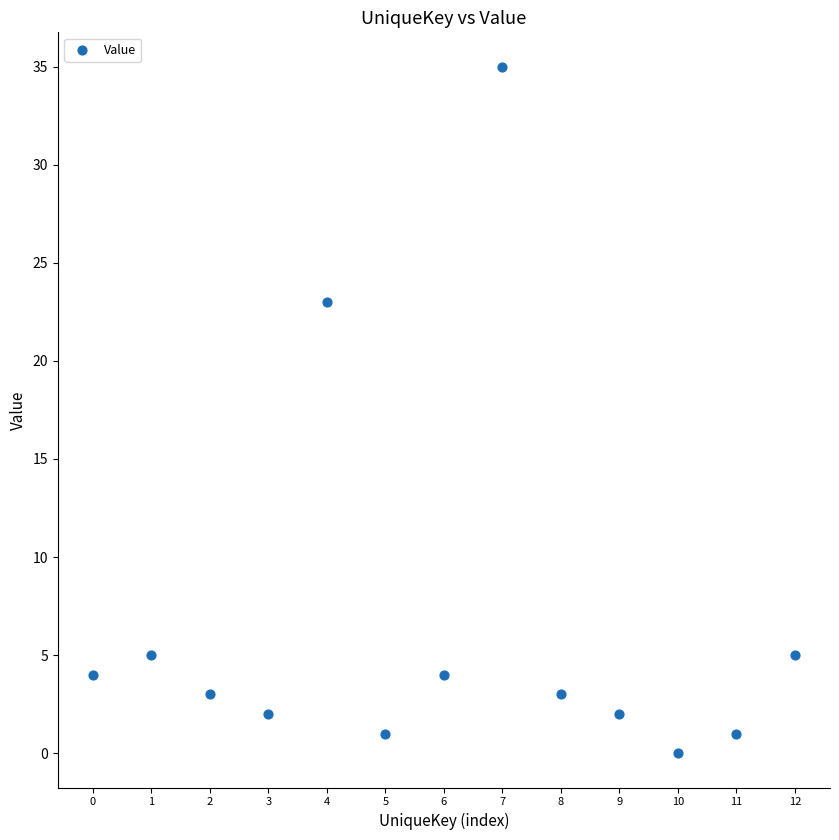

What is the range of Y values (max minus min)?

35